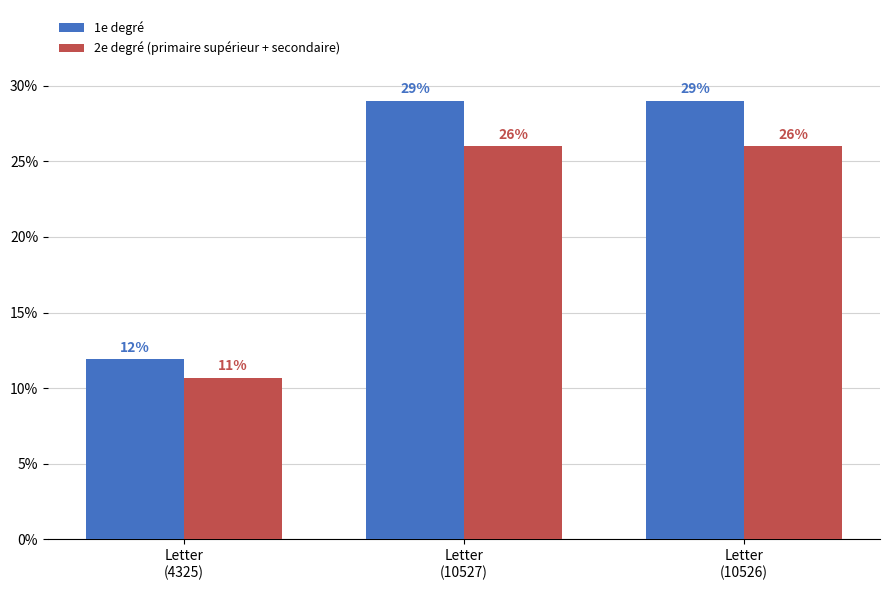

What are all the series names shown in the legend?

1e degré, 2e degré (primaire supérieur + secondaire)